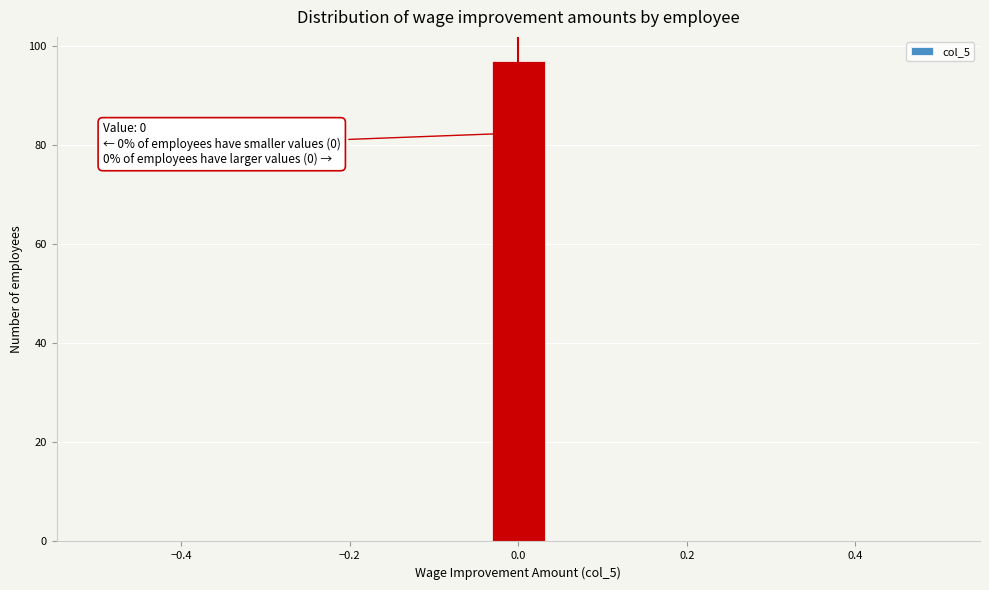

Read against the x-axis, roughly where is the centre of the tallest bar?

0.00